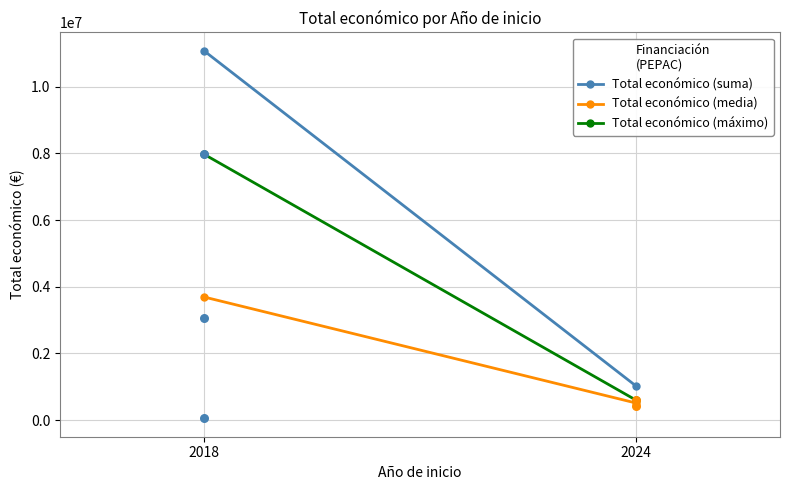

Which series contains the highest Y value?

Total económico (suma)